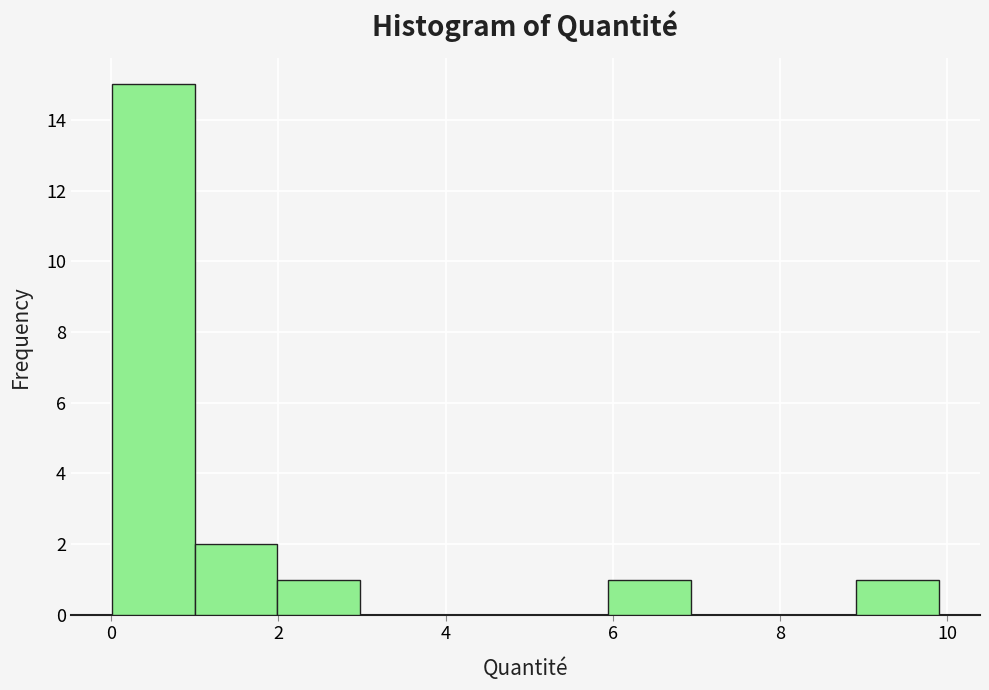

What is the height of the bar covering 6 to 7 on the x-axis? Neither the bar edges nor the heights are printed on the chart, so give them approximately, as read against the axes.

1